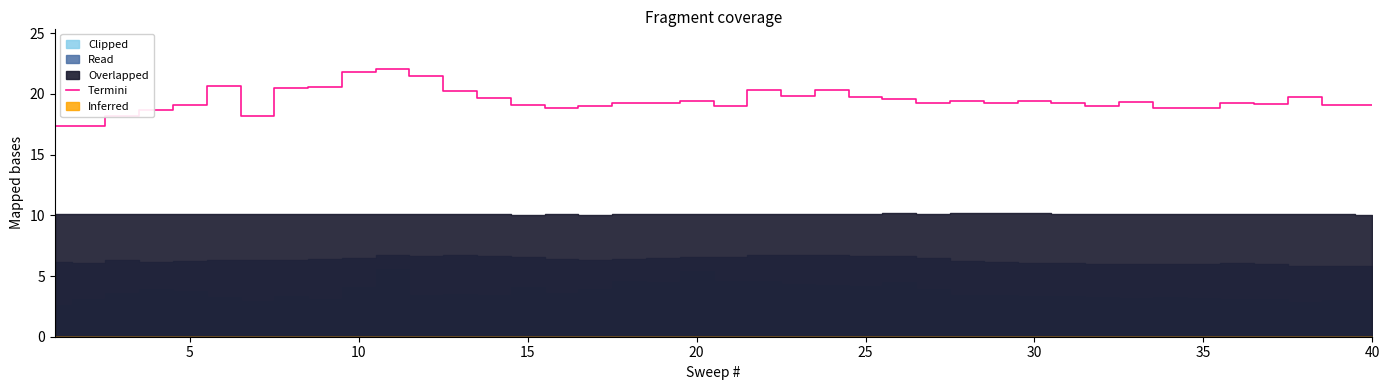

The chart shows a value of 7.2 at 23. True or false?

False